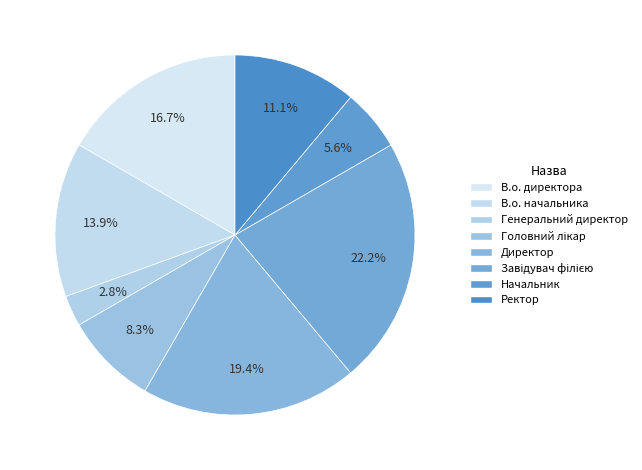

Which category has the smallest portion of the pie?

Генеральний директор